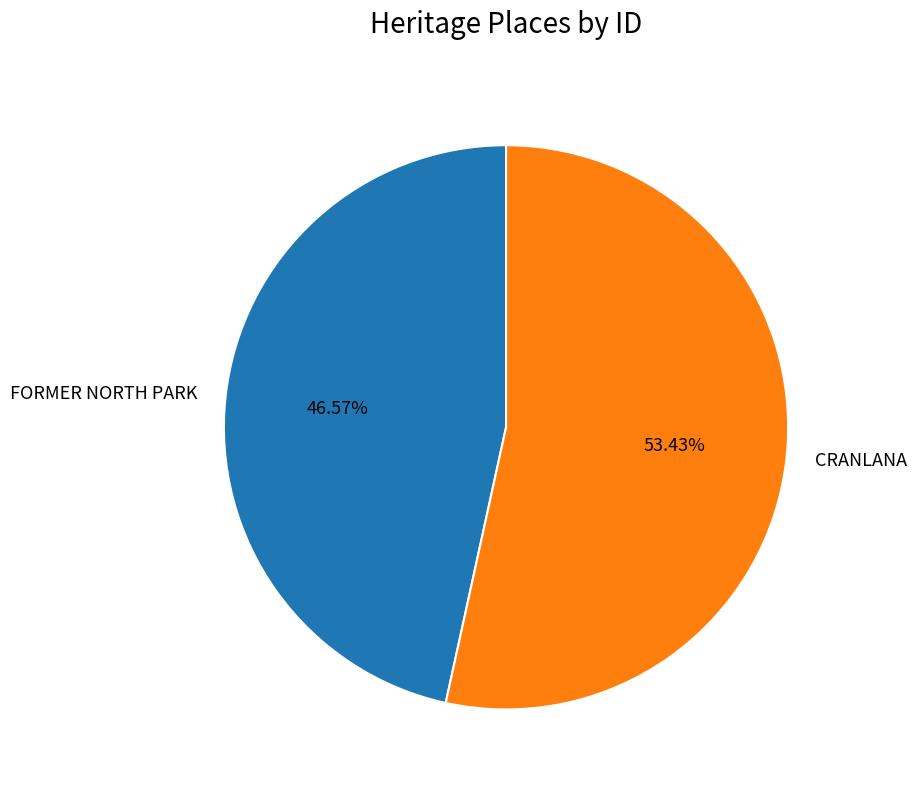

Is there any slice that represents more than half of the pie?

Yes